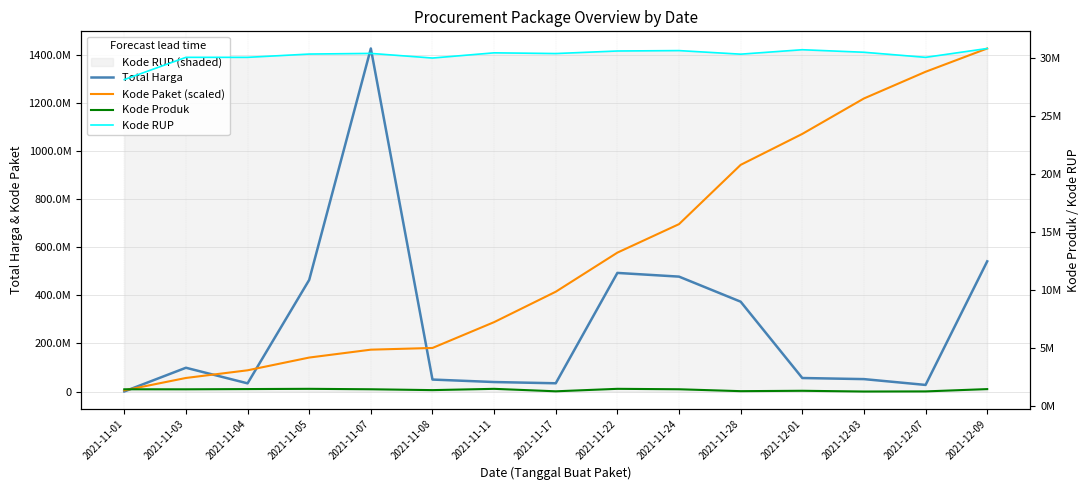

Where do Total Harga and Kode Produk first cross each other?

2021-11-01 and 2021-11-03